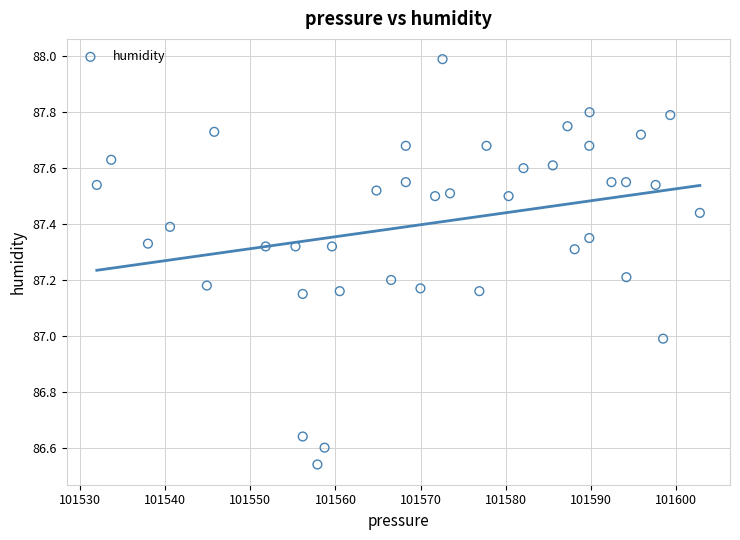

What is the range of X values (max minus min)?

70.8